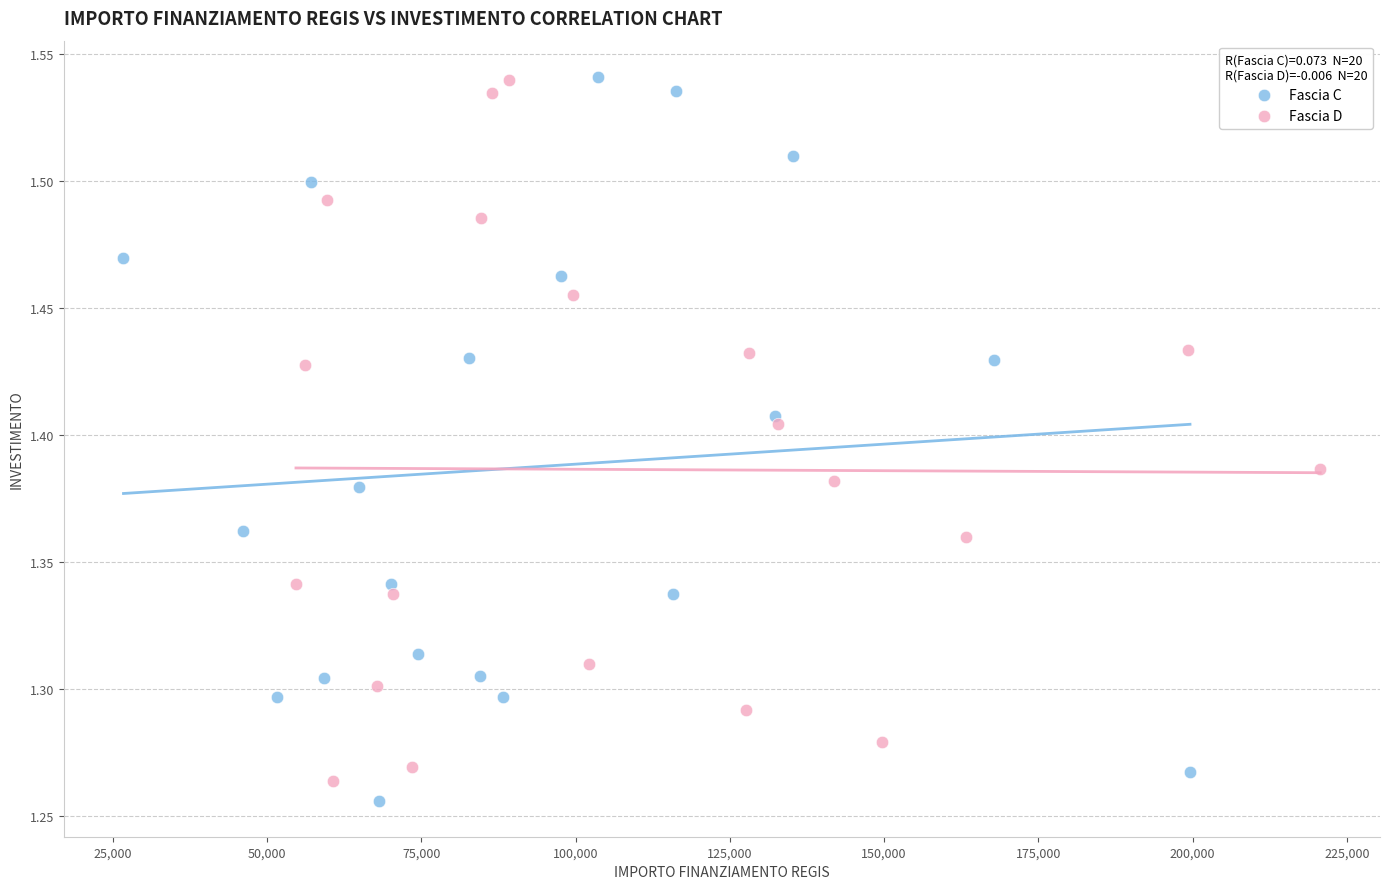

What are all the series names shown in the legend?

Fascia C, Fascia D